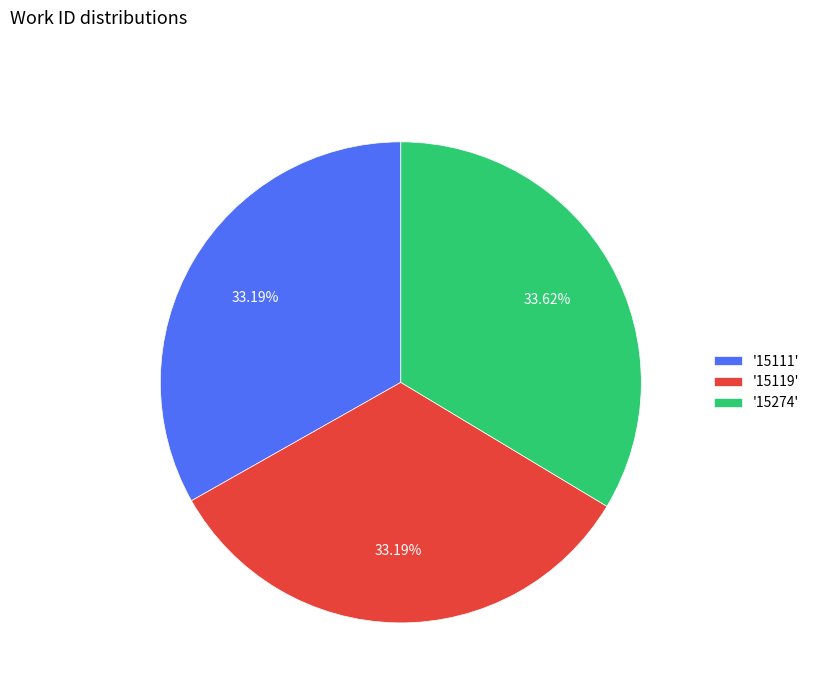

Combined, do '15274' and '15119' account for over 50%?

Yes